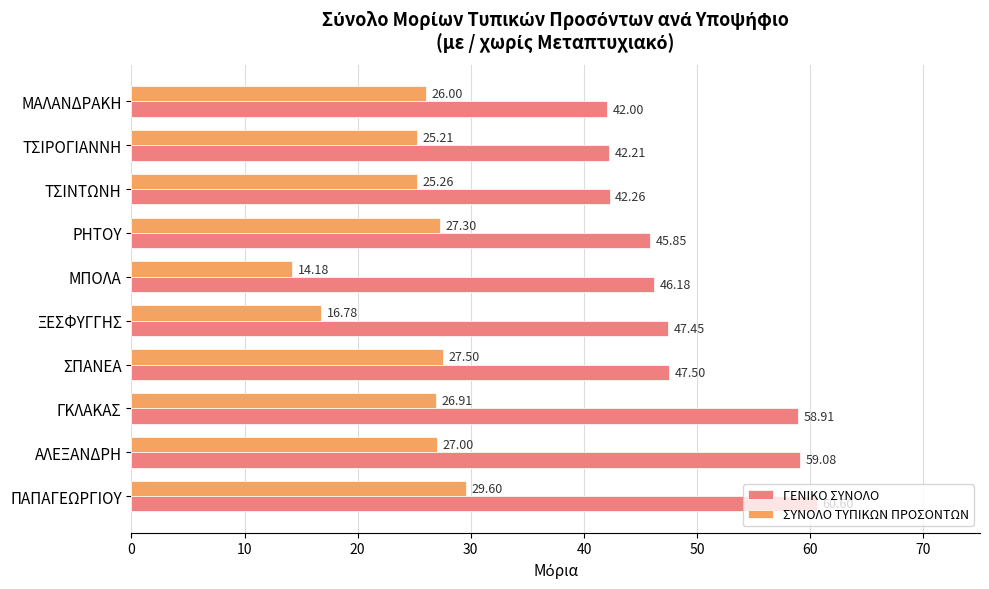

Between ΑΛΕΞΑΝΔΡΗ and ΡΗΤΟΥ, which series saw the biggest shift?

ΓΕΝΙΚΟ ΣΥΝΟΛΟ